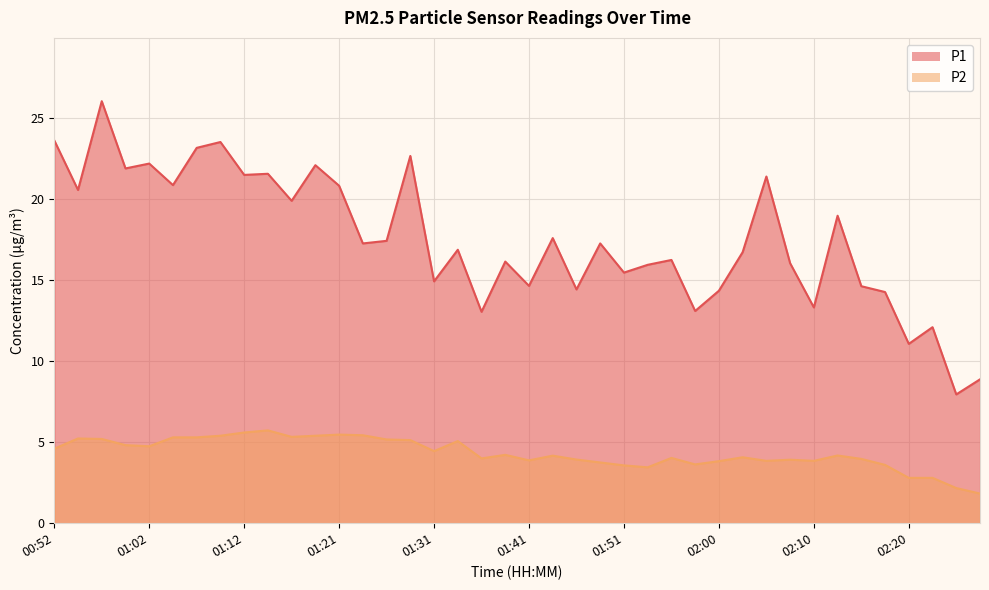

What is the total value across all series at 01:31?

19.4